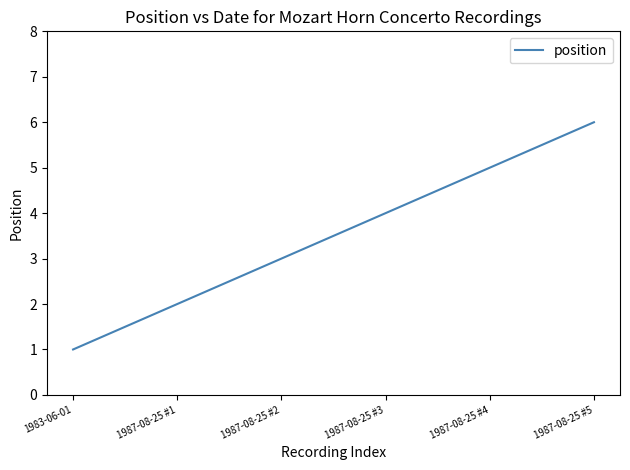

How many lines are shown in the chart?

1